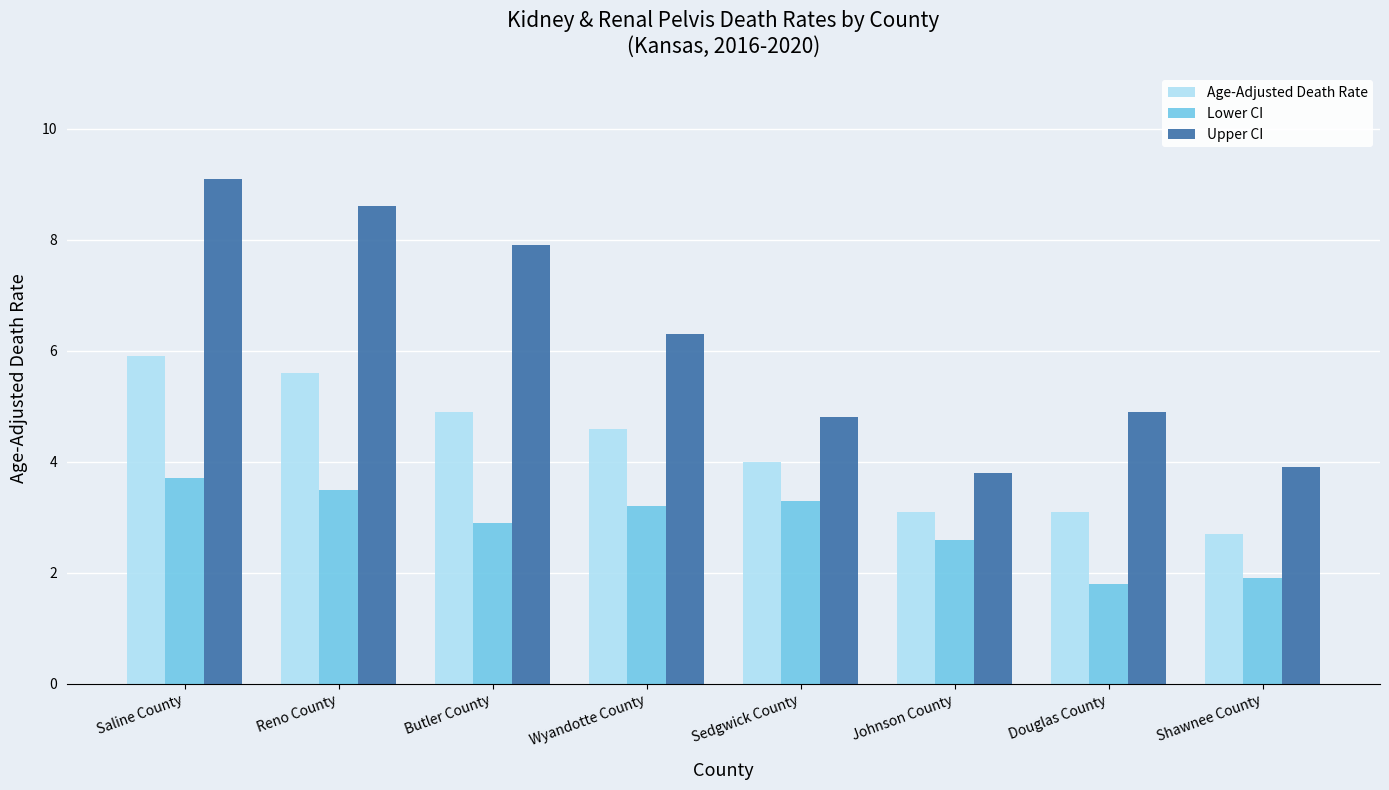

What is the sum of all Age-Adjusted Death Rate values?

33.9